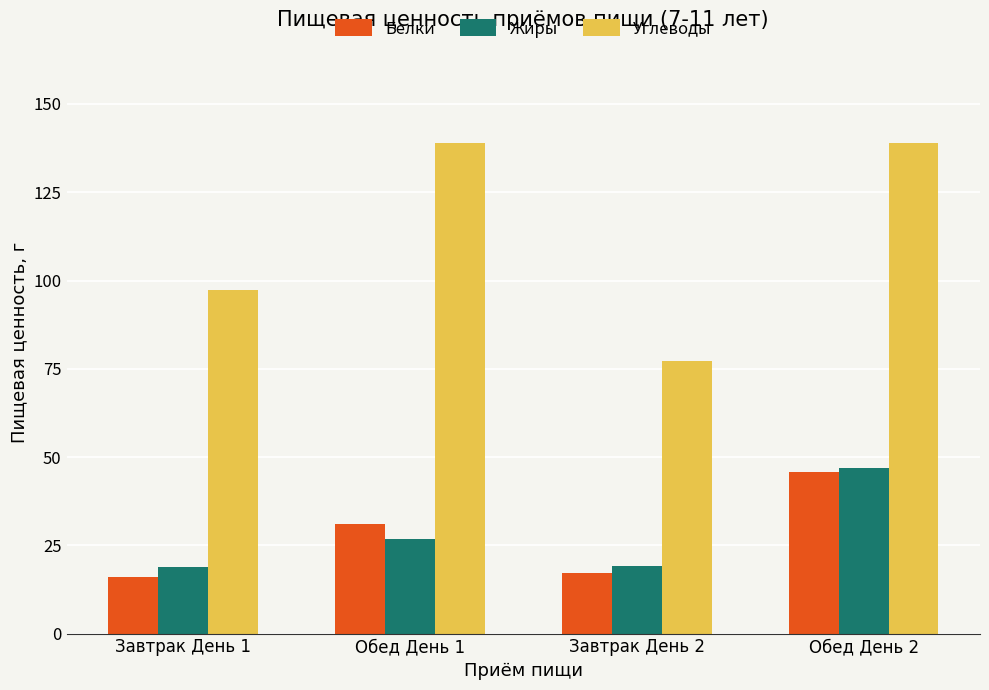

What is the minimum value shown in the chart?

15.9